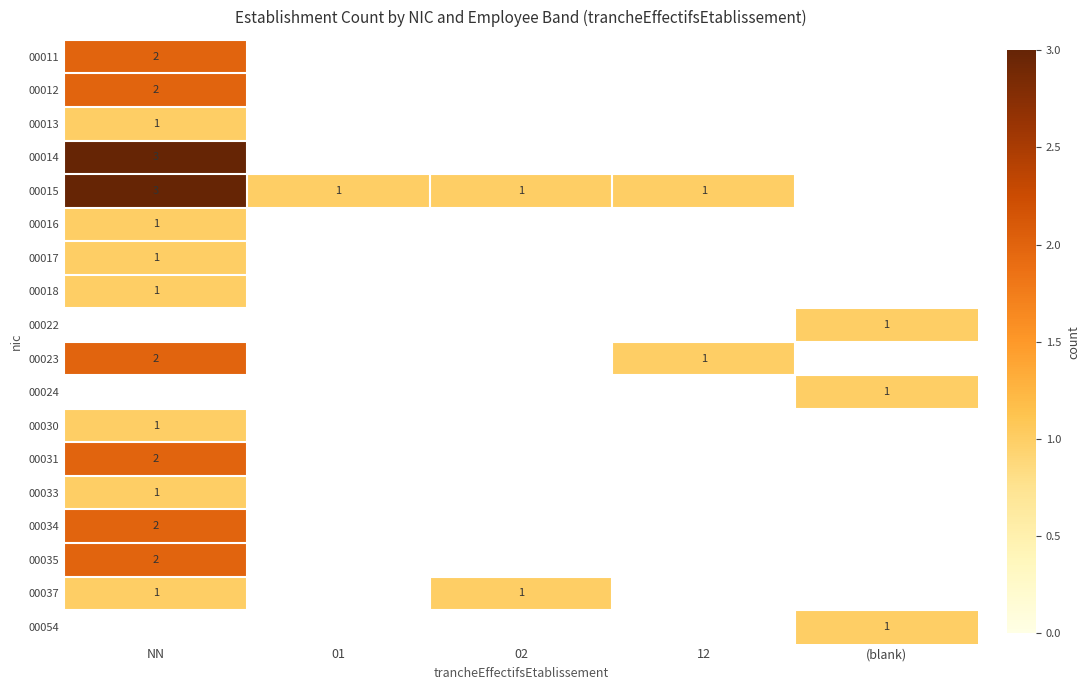

The 00015 series shows 0 at 12. True or false?

False